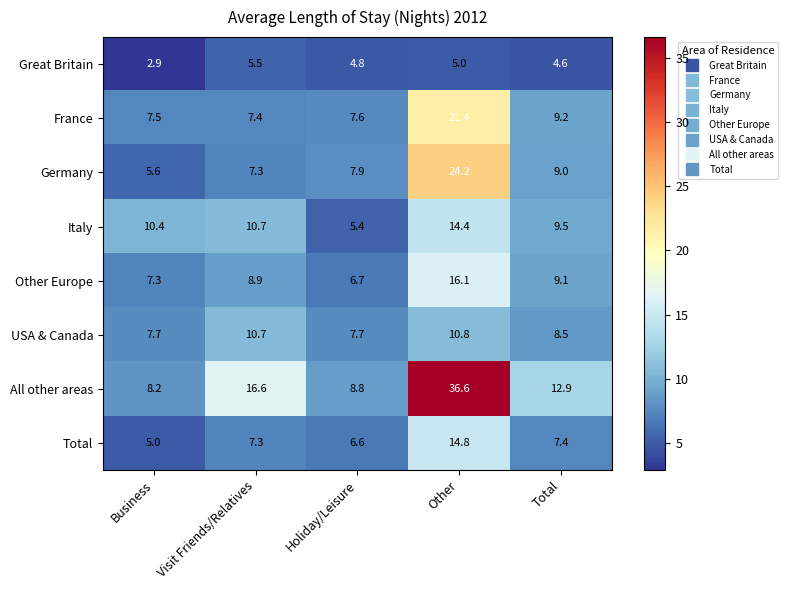

Read the Total value at Visit Friends/Relatives.

7.3